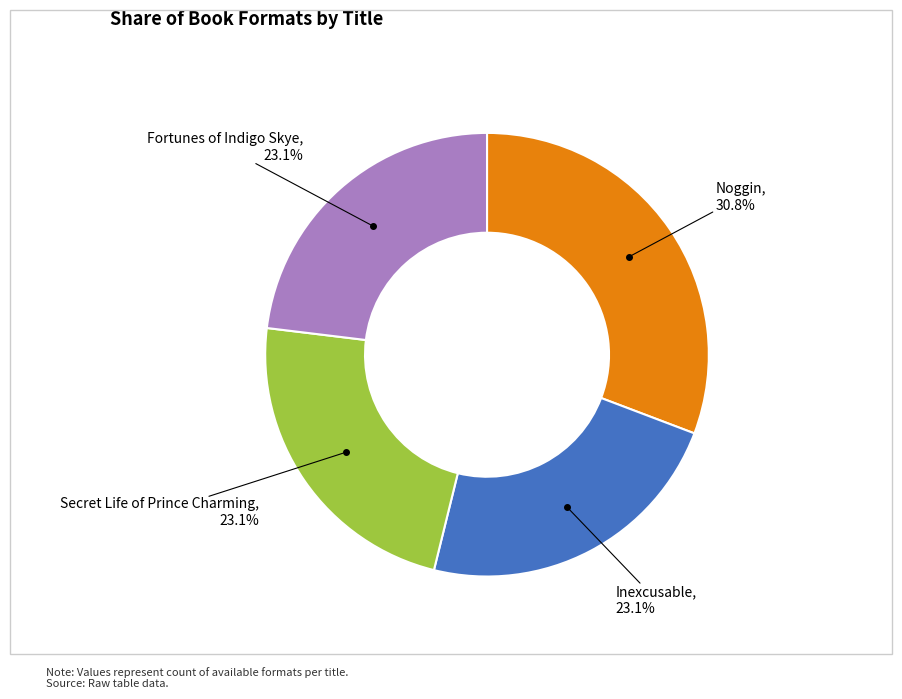

True or false: Inexcusable accounts for 37% of the total.

False